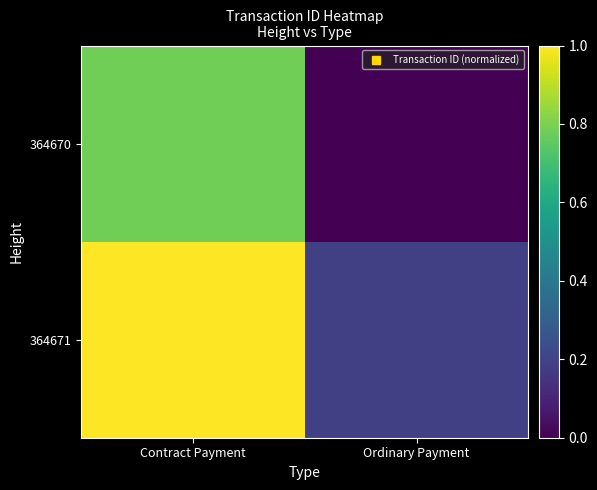

Count the number of categories in the chart.

2